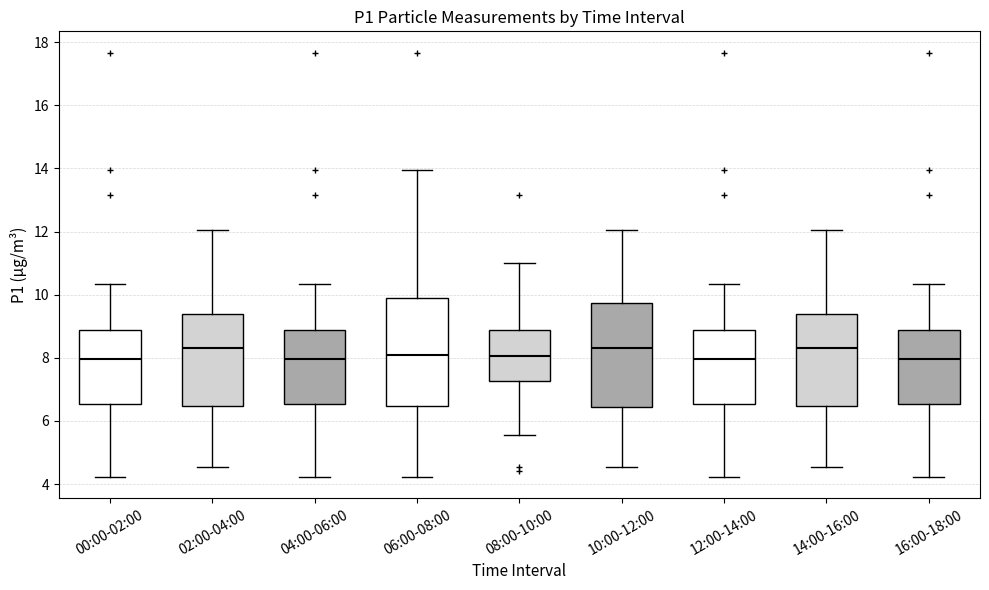

Where does the lower whisker of the box for 02:00-04:00 end on the y-axis? The values are not printed on the chart, so give them approximately, as read against the axis.

4.6